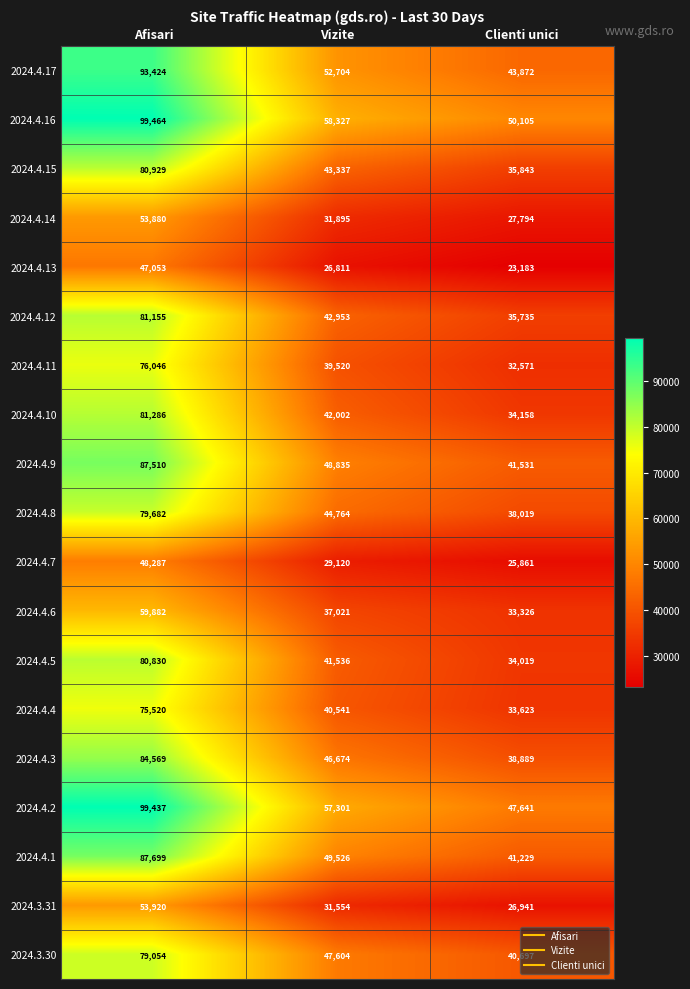

At how many categories does at least one series exceed 29298?

3